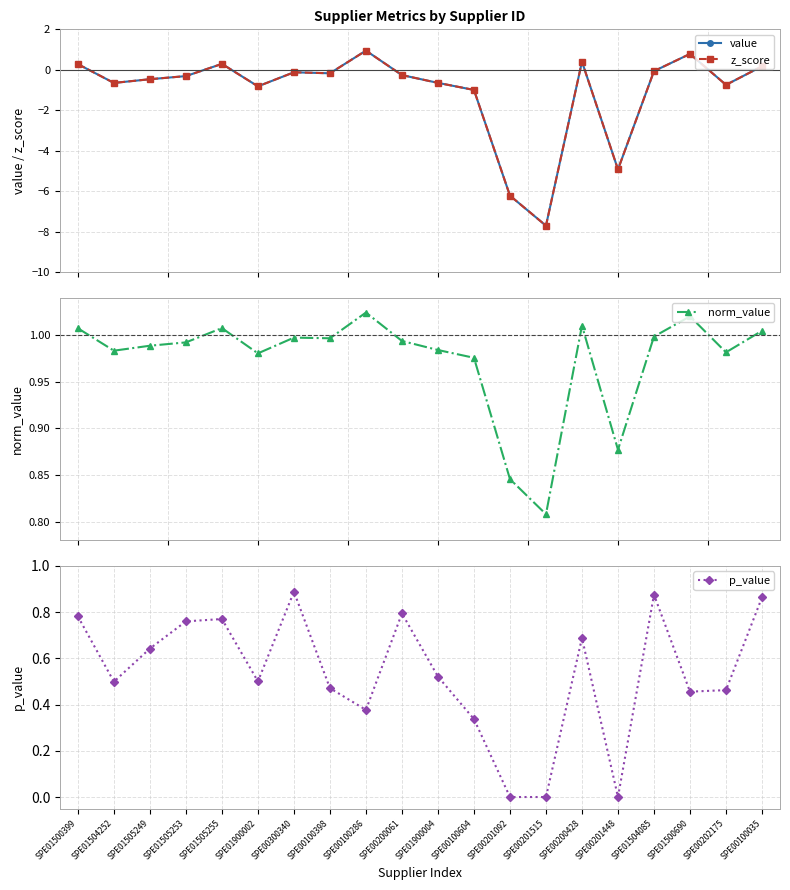

What is the minimum value shown in the chart?

-7.7